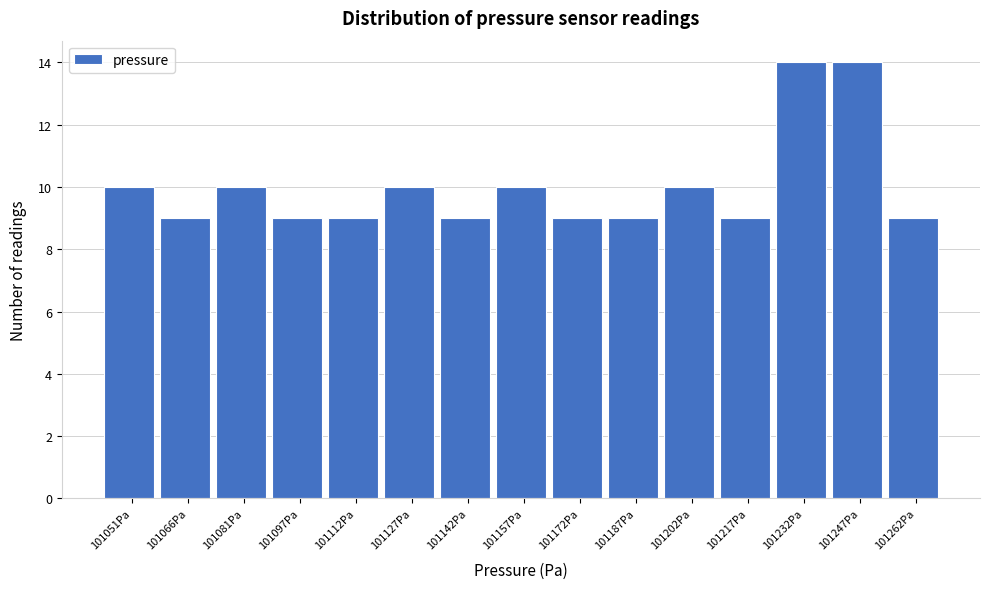

Reading left to right, what are all the values shown in this chart?

101051Pa=10	101066Pa=9	101081Pa=10	101097Pa=9	101112Pa=9	101127Pa=10	101142Pa=9	101157Pa=10	101172Pa=9	101187Pa=9	101202Pa=10	101217Pa=9	101232Pa=14	101247Pa=14	101262Pa=9